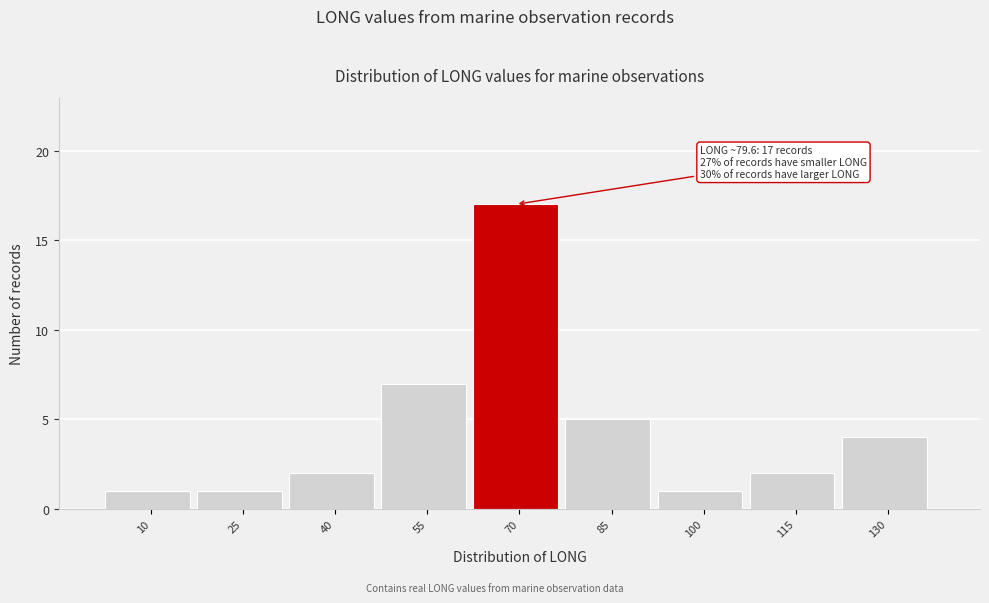

Reading right to left, transcribe all the data shown in this chart.

4	2	1	5	17	7	2	1	1